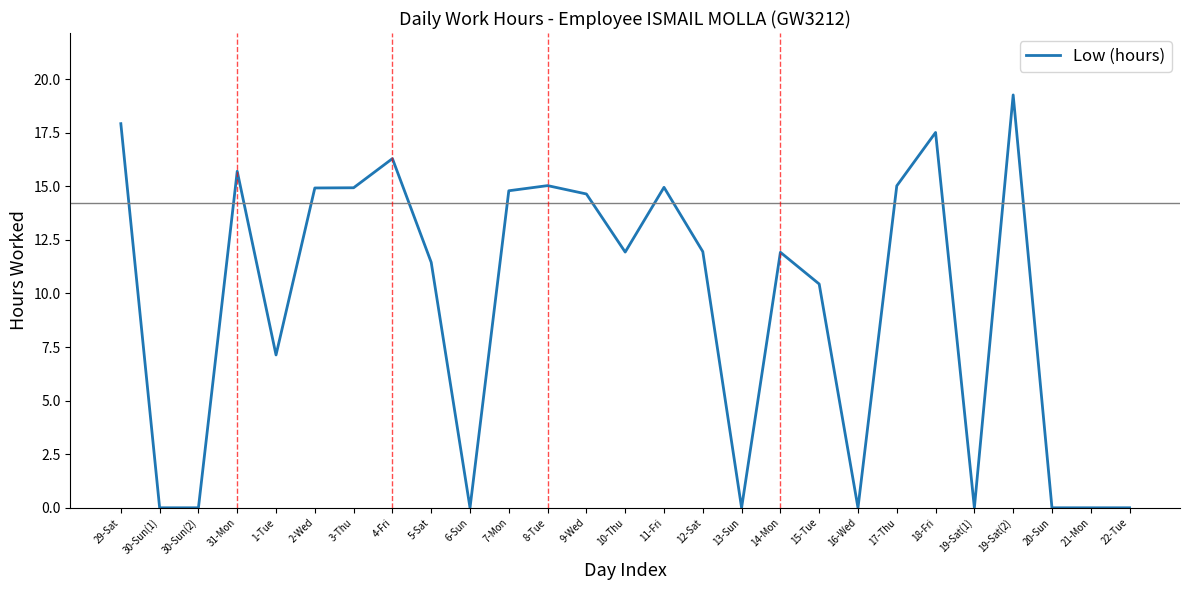

What is the greatest value displayed?

19.3